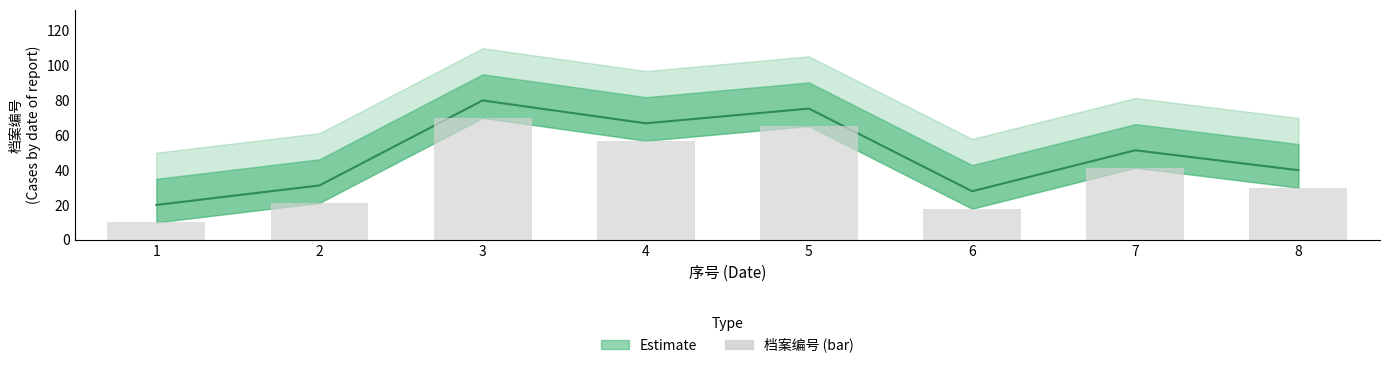

The value at 5 is 105.3. True or false?

False